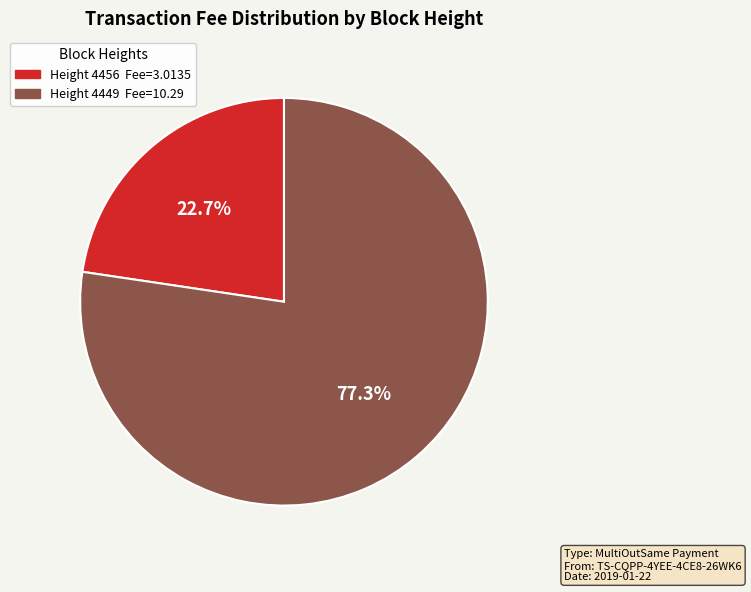

Does any single category account for the majority?

Yes